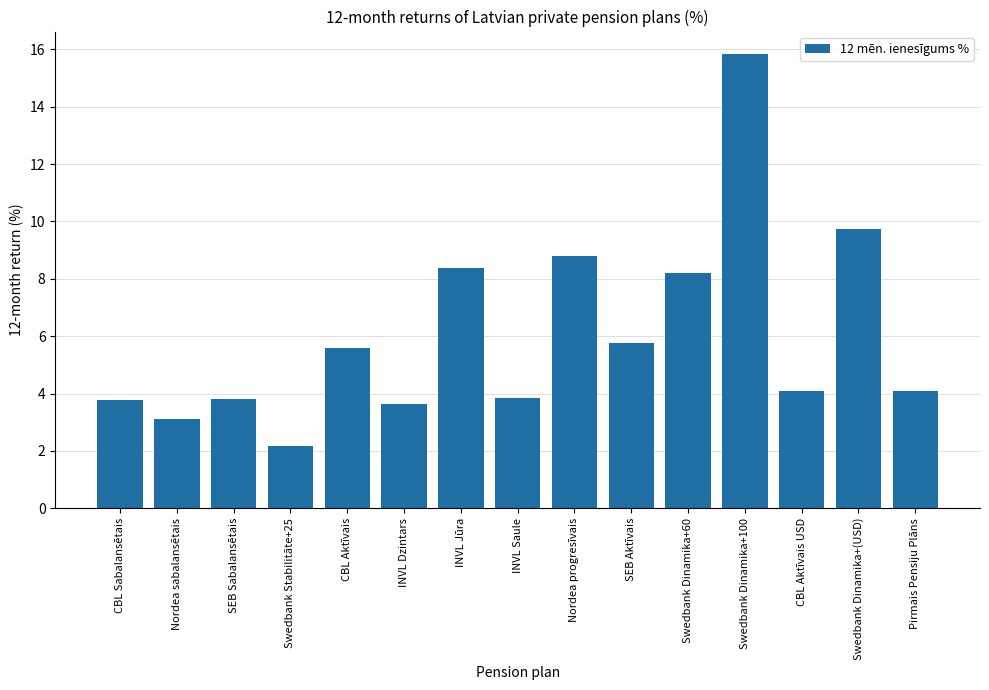

What is the average value?

6.1